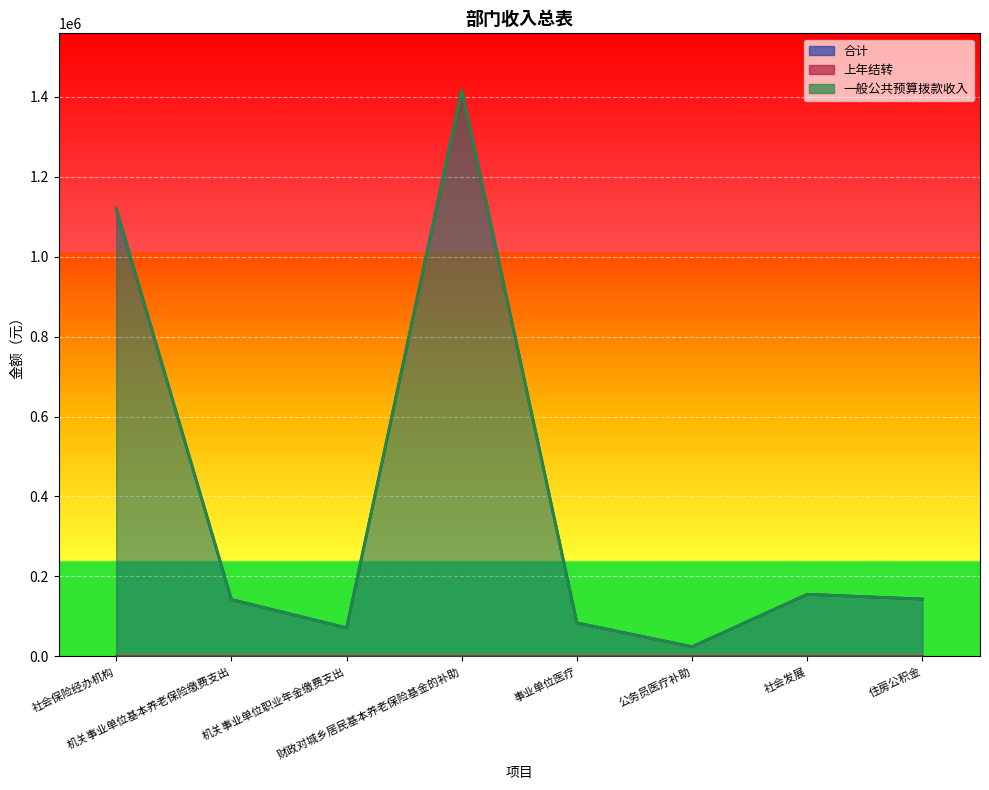

At 机关事业单位基本养老保险缴费支出, list the series in order from smallest to largest.

合计, 一般公共预算拨款收入